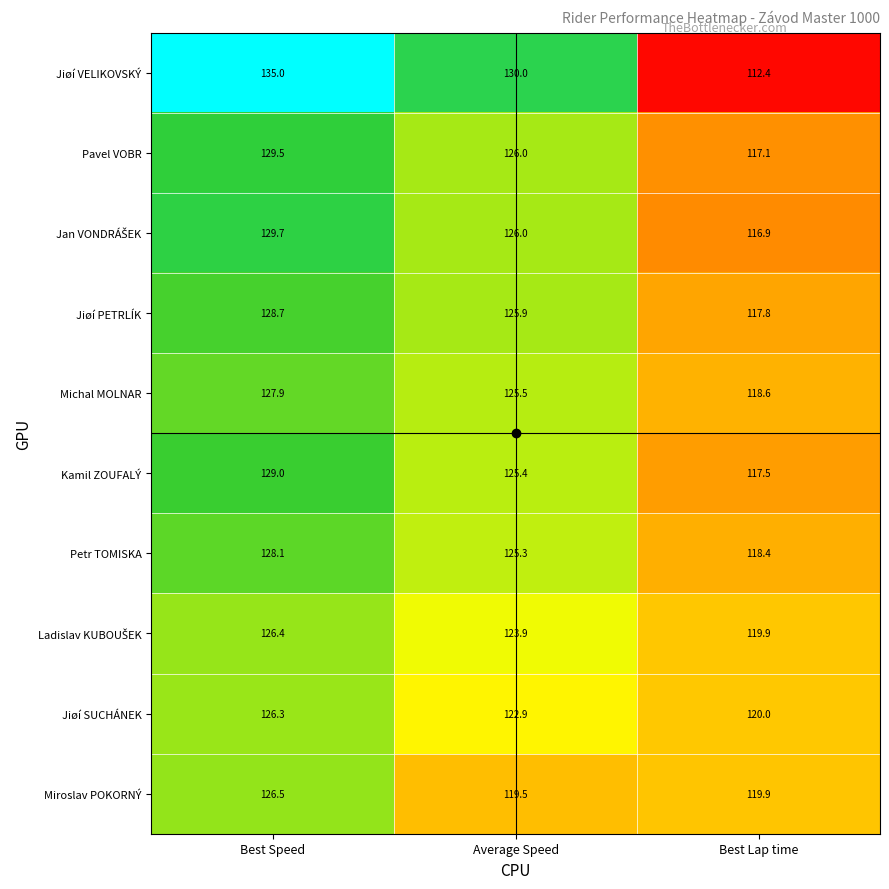

What is the spread (max minus min) of values at Average Speed?

10.5